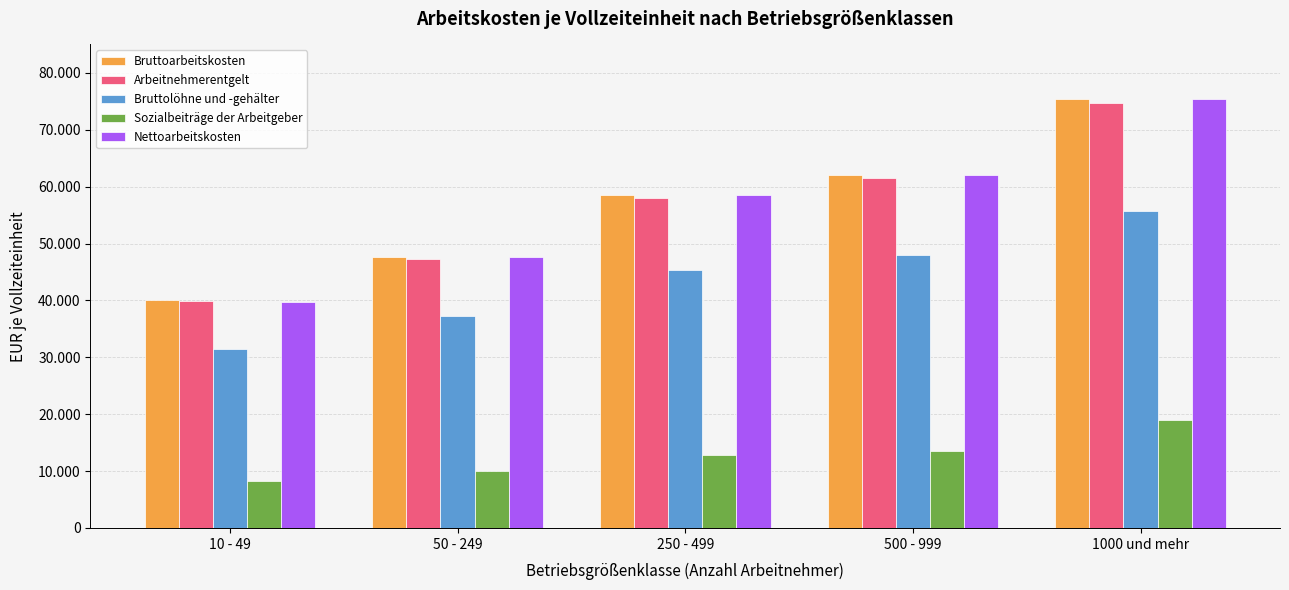

What are all the series names shown in the legend?

Bruttoarbeitskosten, Arbeitnehmerentgelt, Bruttolöhne und -gehälter, Sozialbeiträge der Arbeitgeber, Nettoarbeitskosten